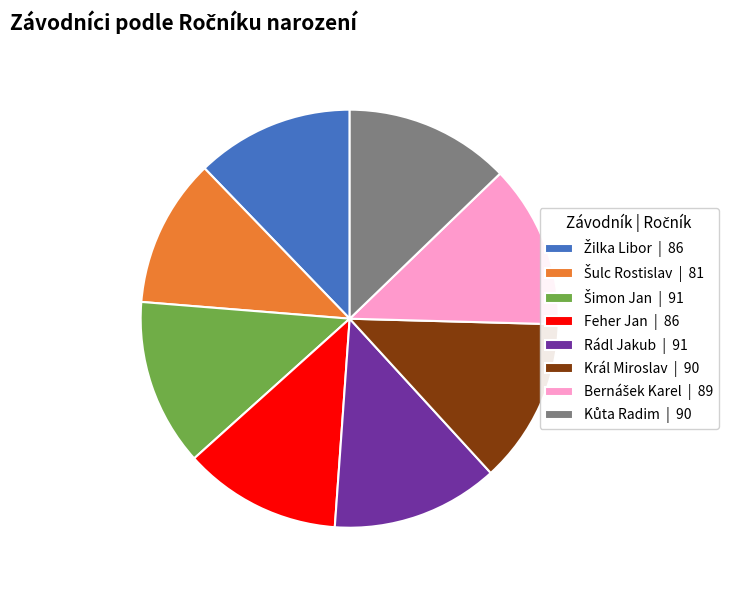

Is there any slice that represents more than half of the pie?

No